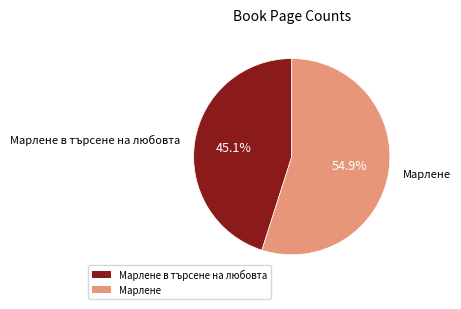

Is there any slice that represents more than half of the pie?

Yes